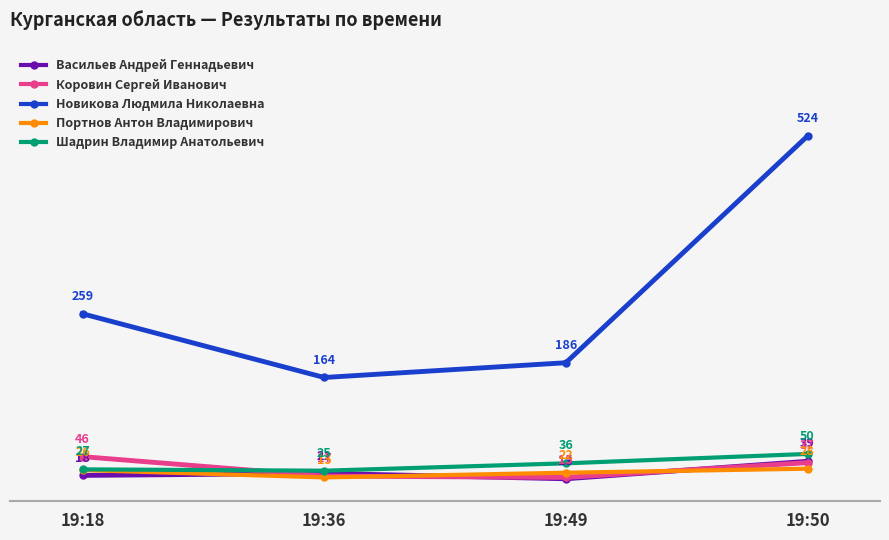

What is the difference between the maximum and minimum values in the Новикова Людмила Николаевна series?

360